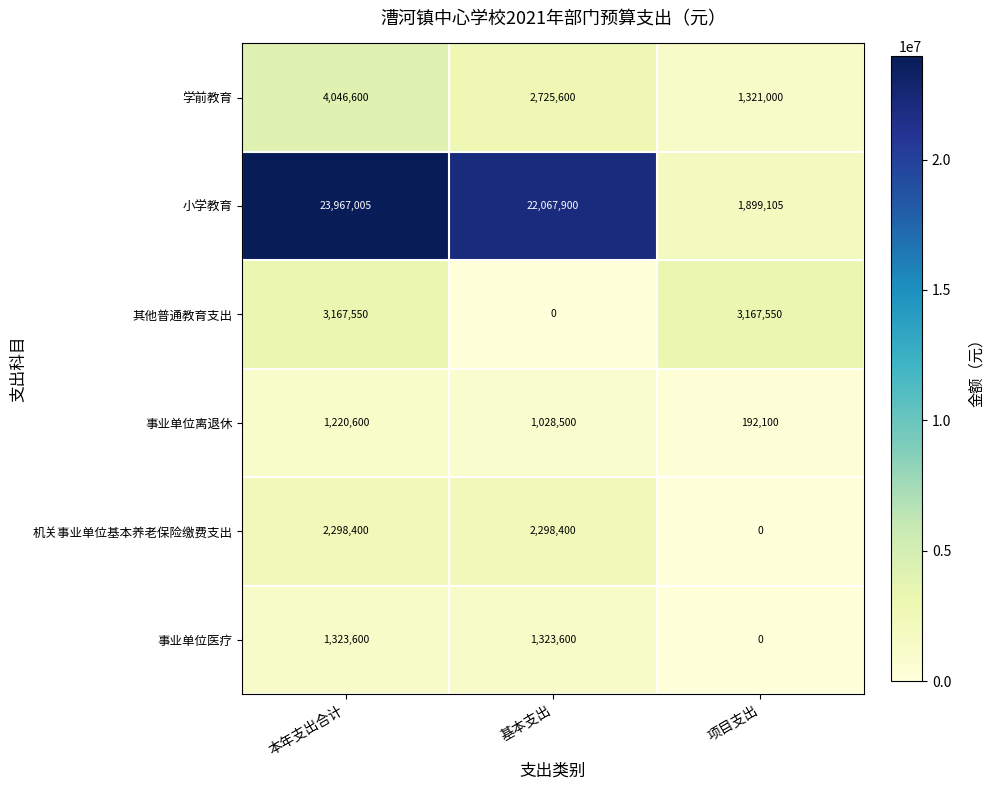

Which series has the largest range (max minus min)?

小学教育